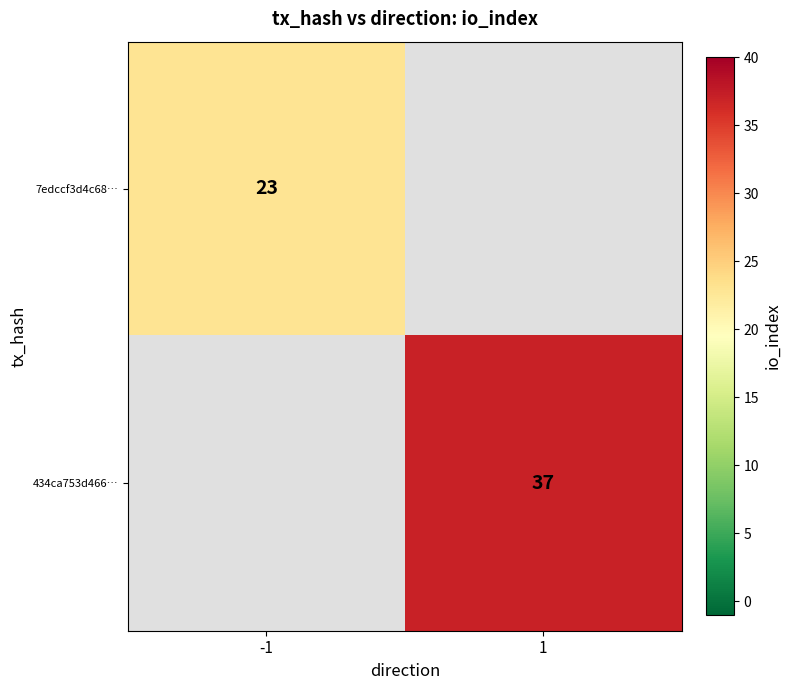

The 7edccf3d4c68… series shows 13 at -1. True or false?

False